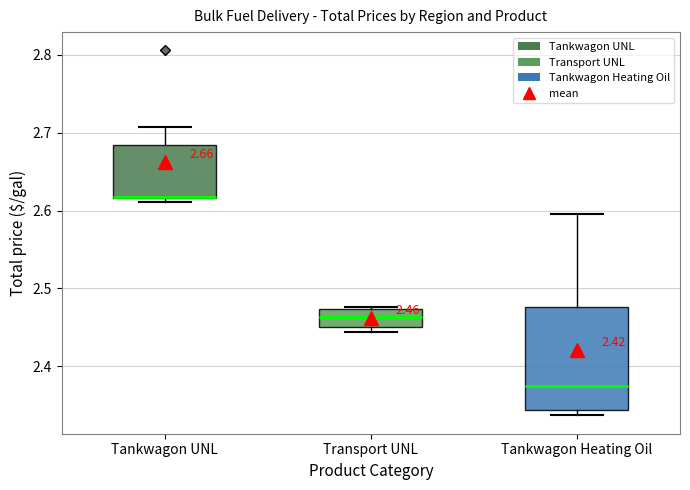

Comparing the boxes themselves (not the whiskers), which one is the tallest?

Tankwagon Heating Oil